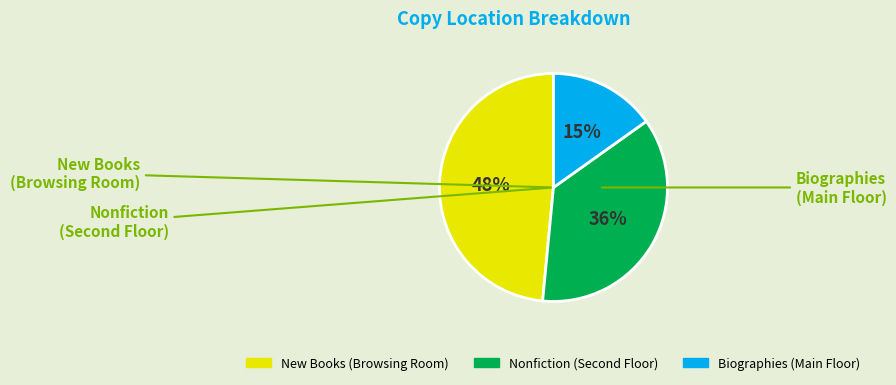

How many slices are in this pie chart?

3